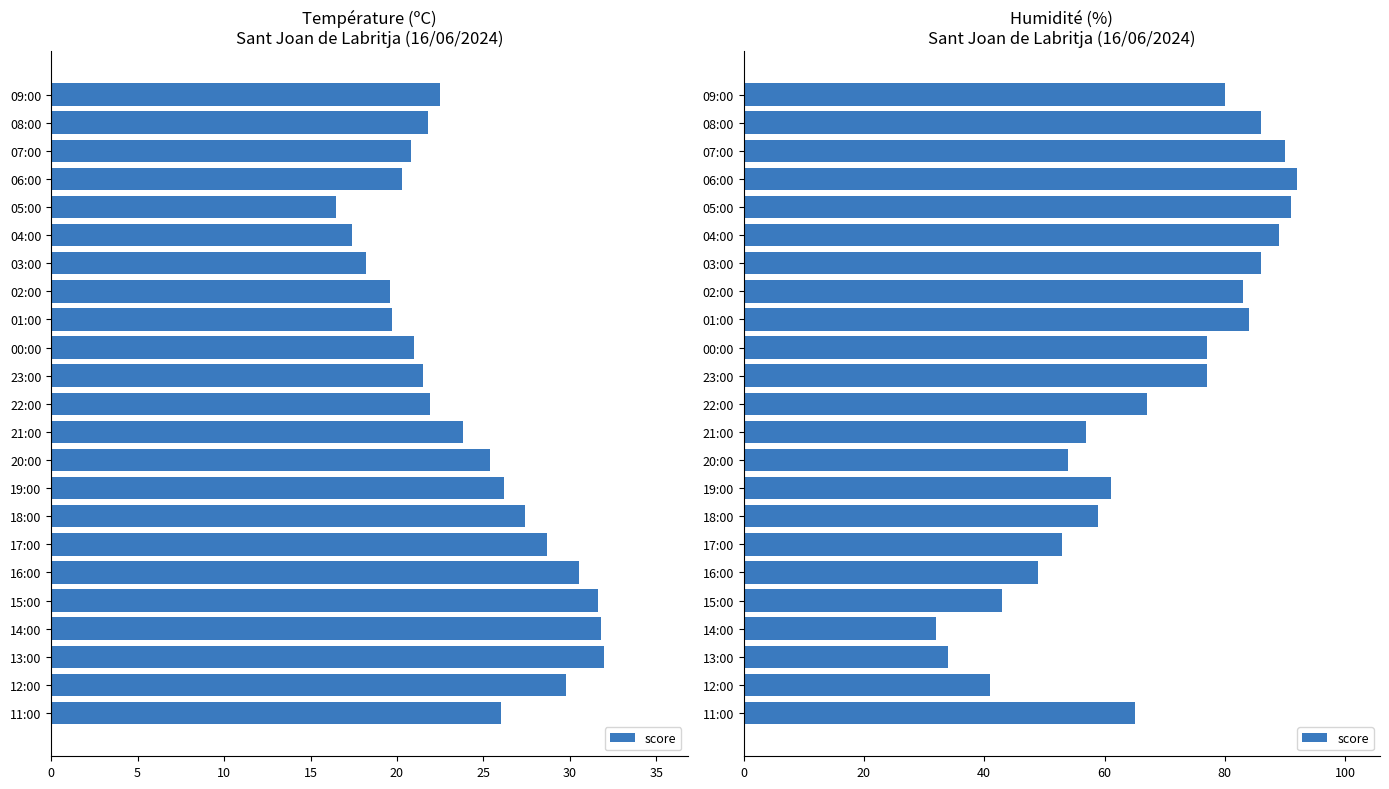

Does the chart contain any negative values?

No